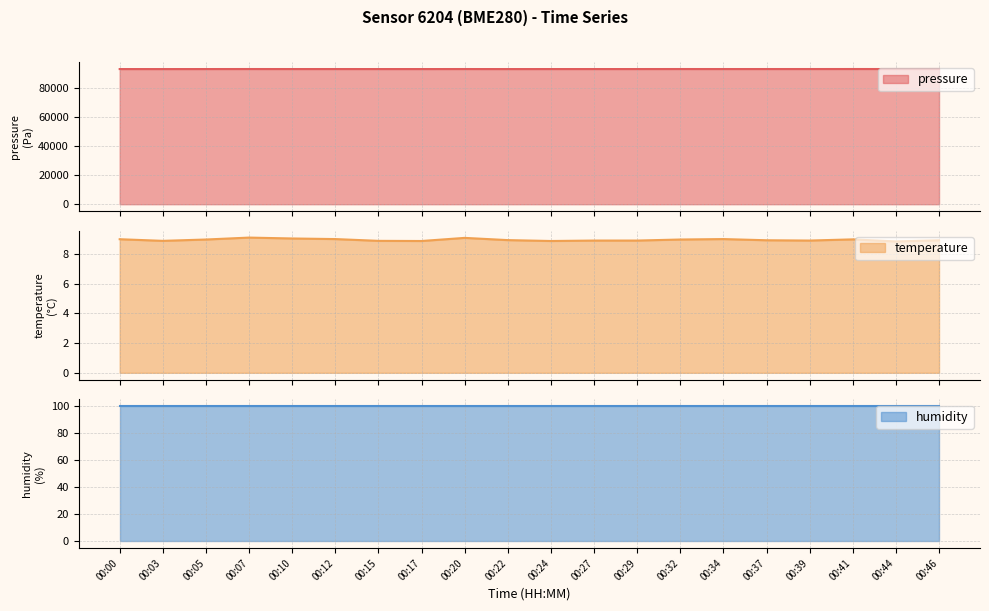

The value of temperature at 00:27 is 8.9. True or false?

True